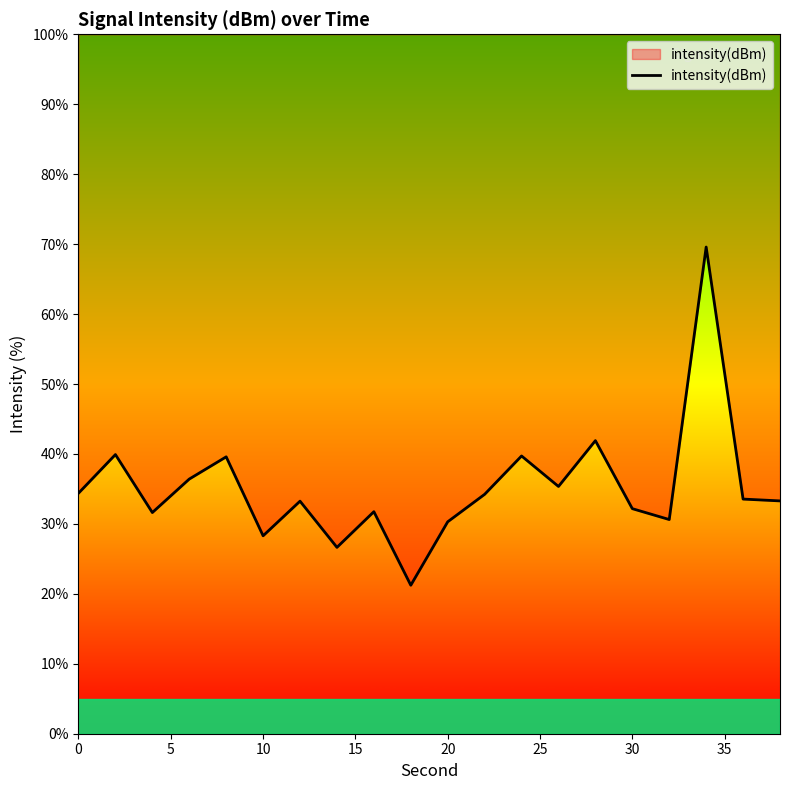

The value at 30 is 56.3. True or false?

False